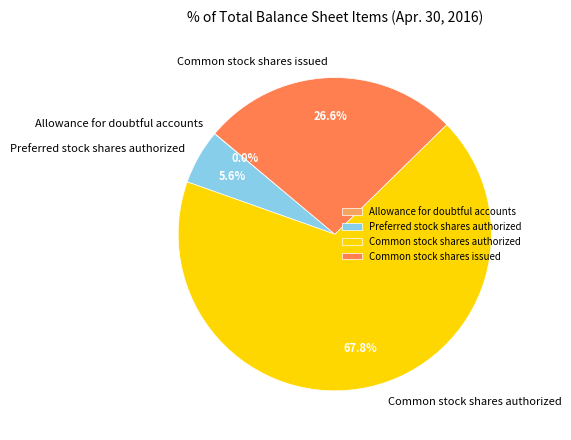

To the nearest percent, what is the average slice percentage?

25%